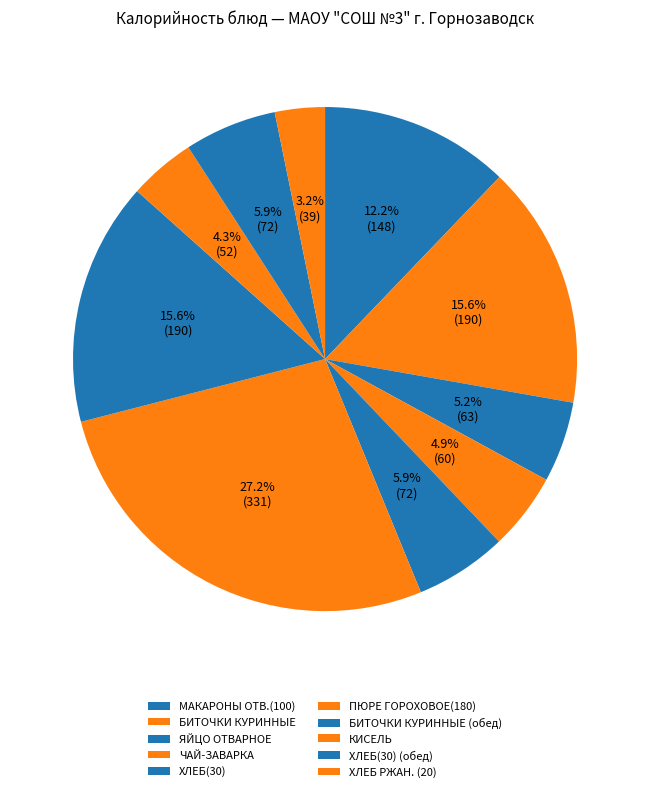

To the nearest percent, what is the combined percentage of ЧАЙ-ЗАВАРКА and ХЛЕБ РЖАН. (20)?

8%